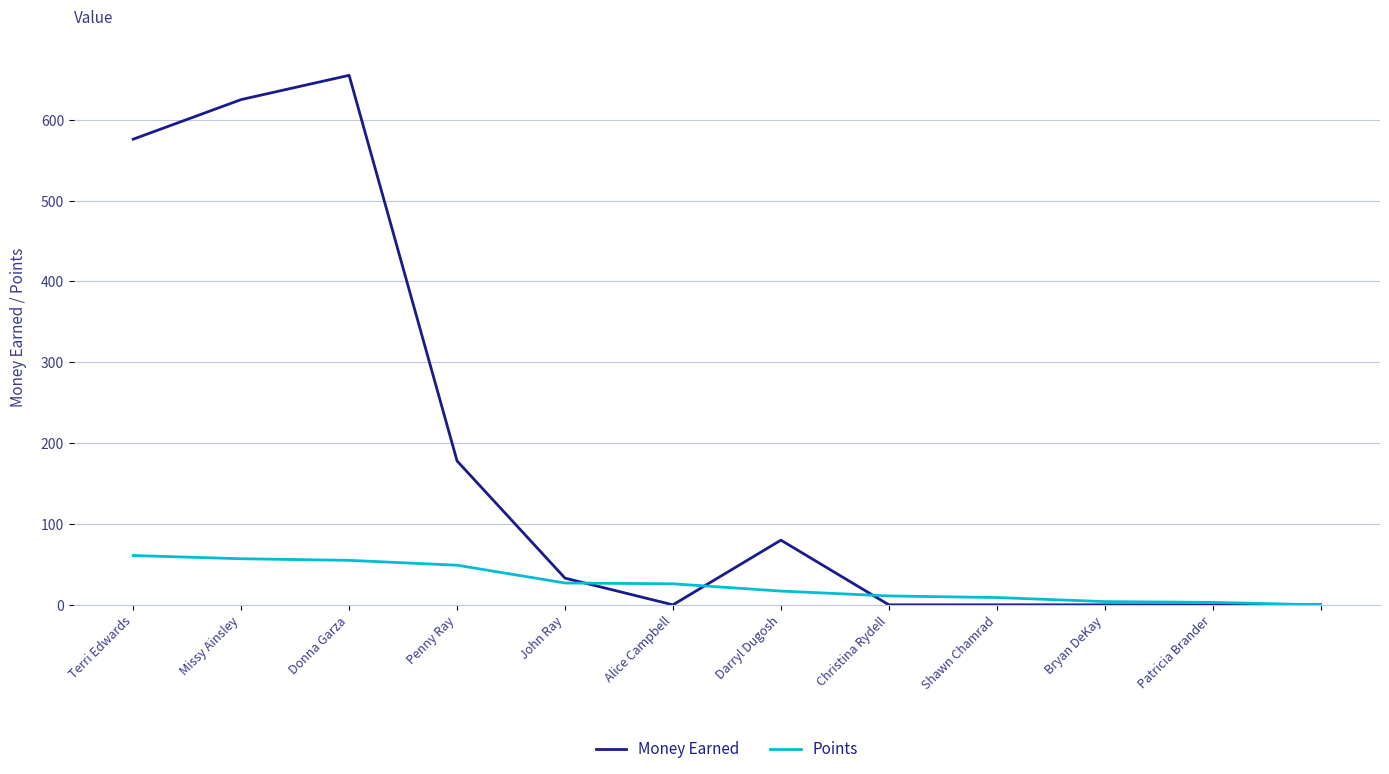

Which series has the largest total across all categories?

Money Earned